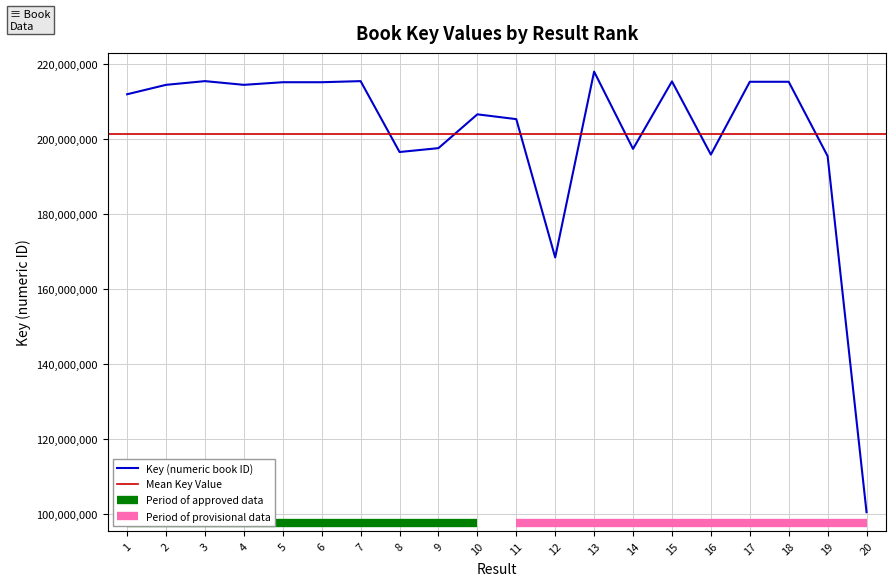

Reading left to right, transcribe all the data shown in this chart.

1=211970136	2=214484304	3=215475590	4=214484057	5=215183395	6=215182959	7=215474769	8=196552743	9=197585241	10=206611209	11=205327818	12=168402821	13=218014010	14=197387175	15=215402166	16=195865413	17=215301219	18=215301562	19=195454249	20=100403786